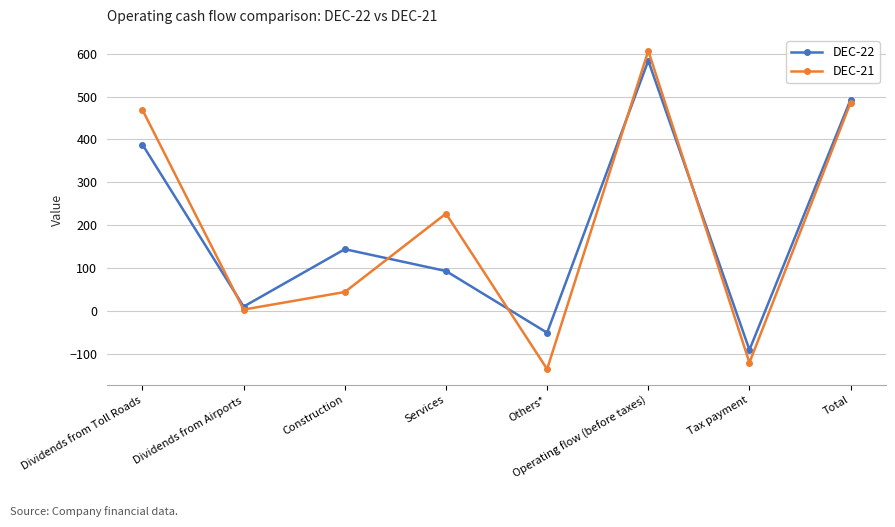

Reading left to right, list all the values displayed in this chart.

DEC-22: Dividends from Toll Roads=388	Dividends from Airports=10	Construction=144	Services=93	Others*=-51	Operating flow (before taxes)=584	Tax payment=-91	Total=493
DEC-21: Dividends from Toll Roads=469	Dividends from Airports=3	Construction=44	Services=227	Others*=-136	Operating flow (before taxes)=607	Tax payment=-121	Total=486